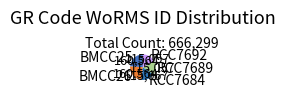

Does any single category account for the majority?

No